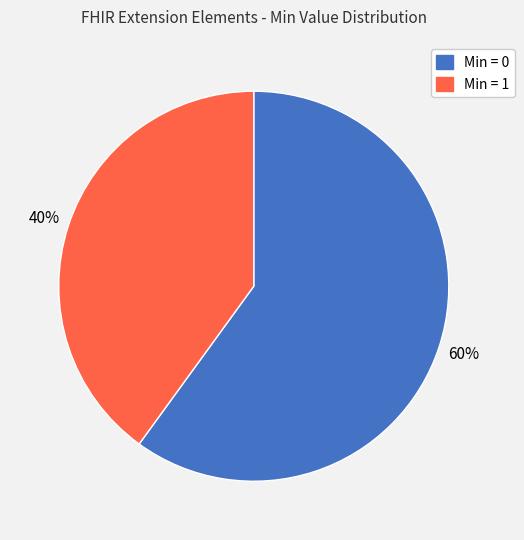

Is there any slice that represents more than half of the pie?

Yes